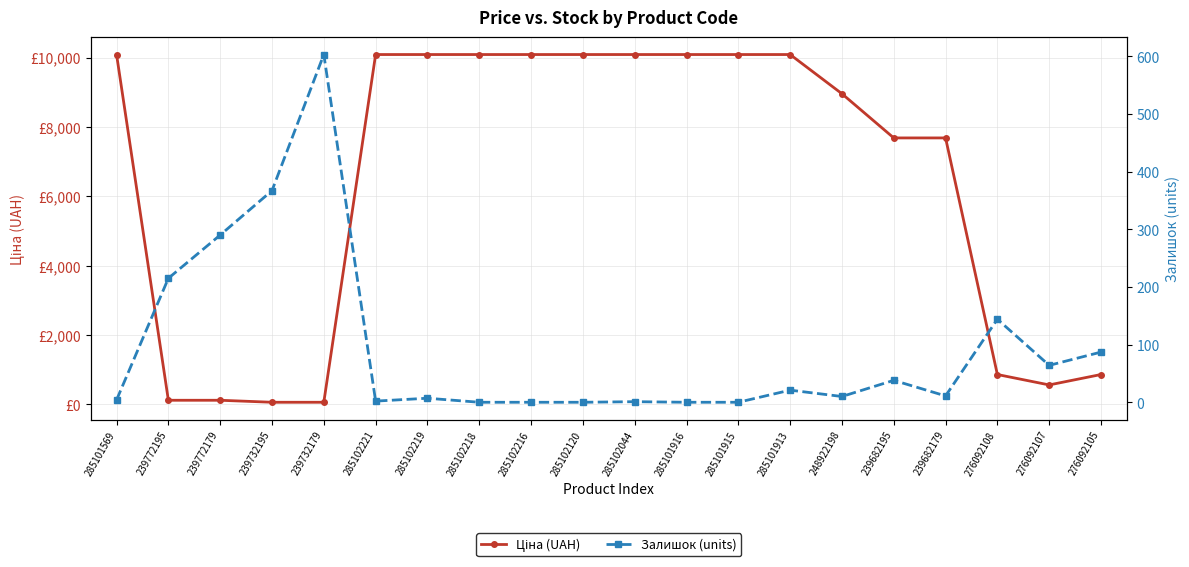

How many lines are shown in the chart?

2